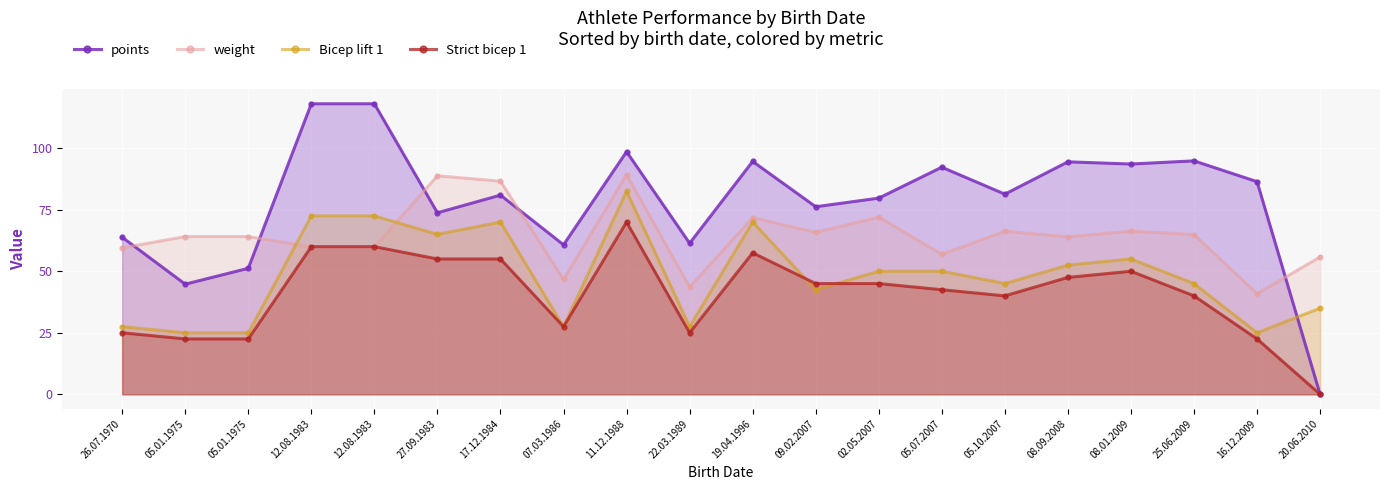

What is the difference between the second highest and minimum values in the Bicep lift 1 series?

47.5